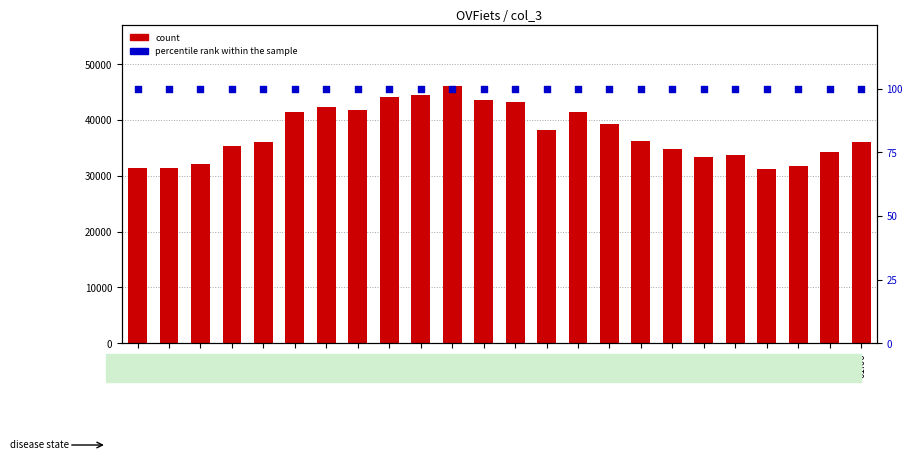

Which series reaches the maximum Y coordinate?

count